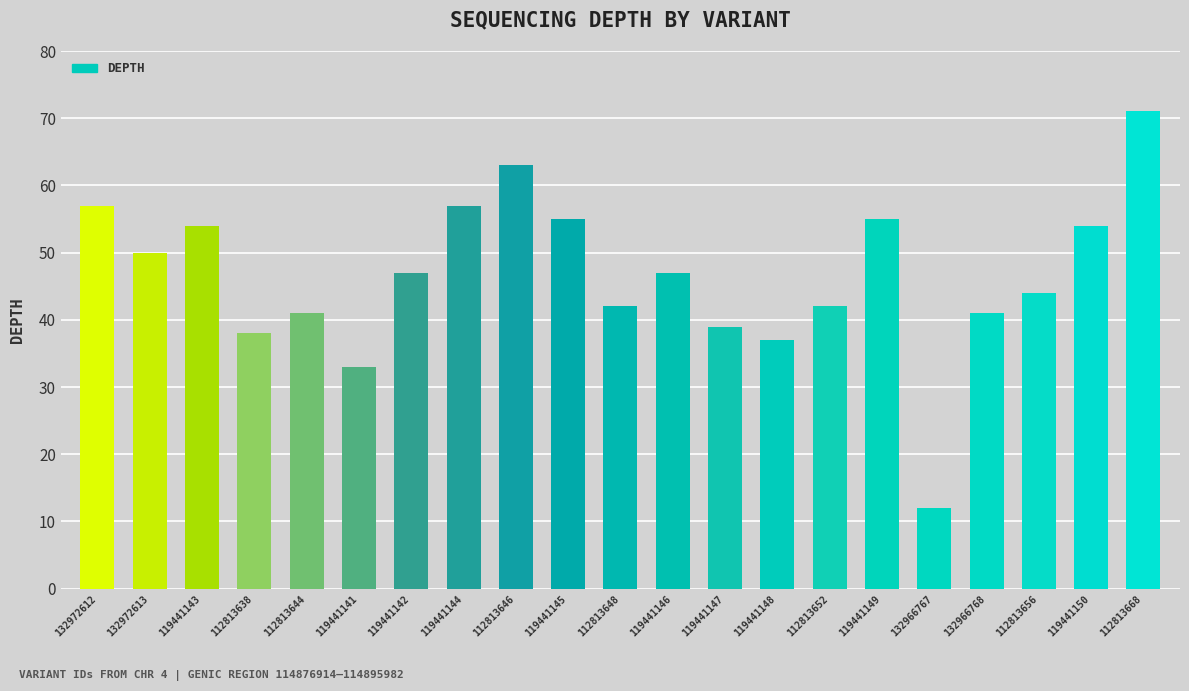

Does the chart contain any negative values?

No